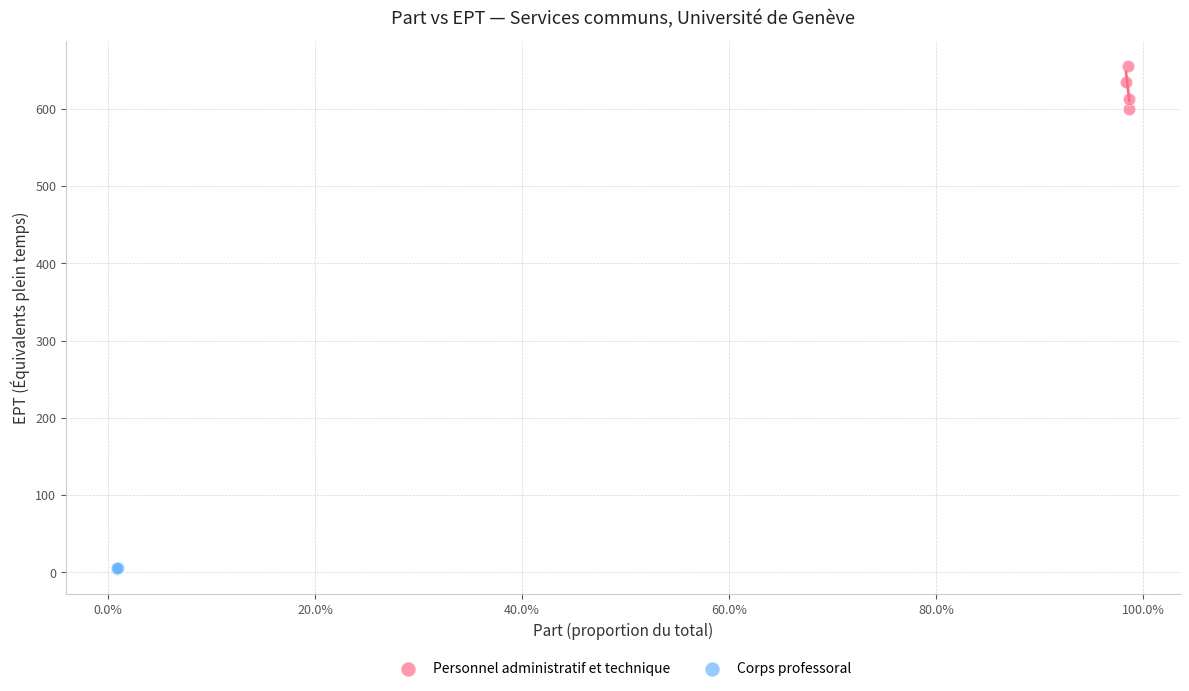

Which series has the largest Y range (max minus min)?

Personnel administratif et technique